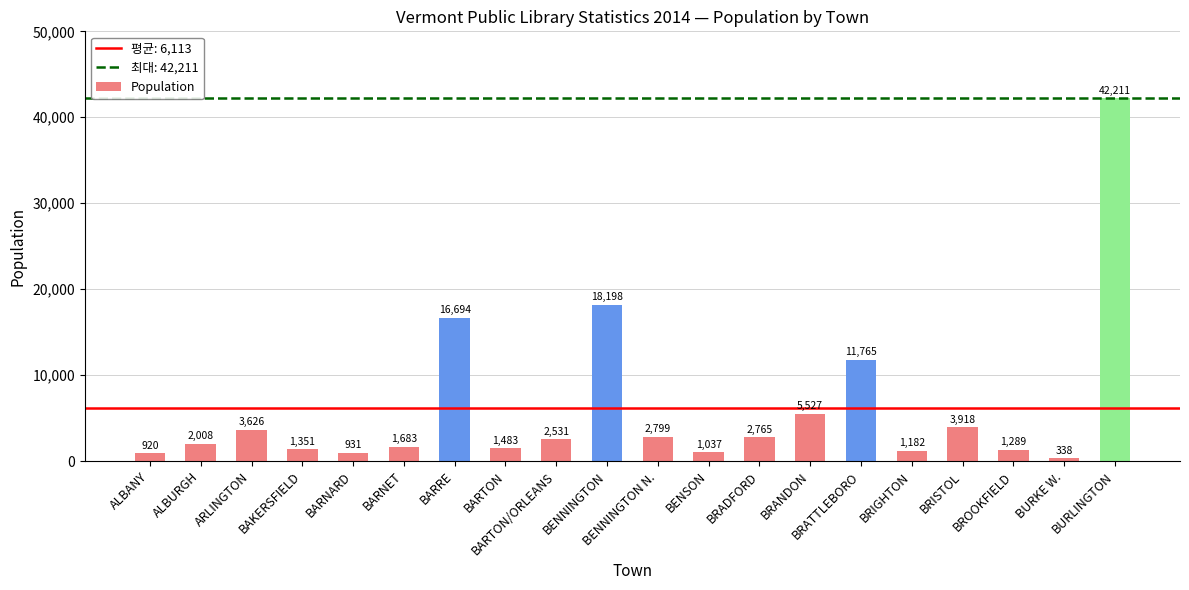

Is it true that the value at BURLINGTON is 42211?

True